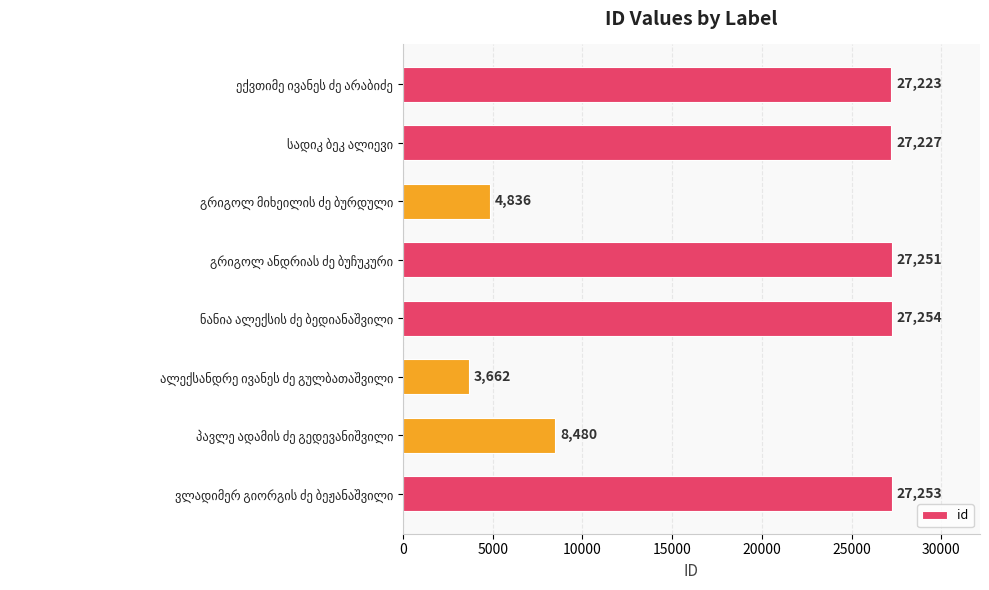

What is the smallest value displayed?

3662